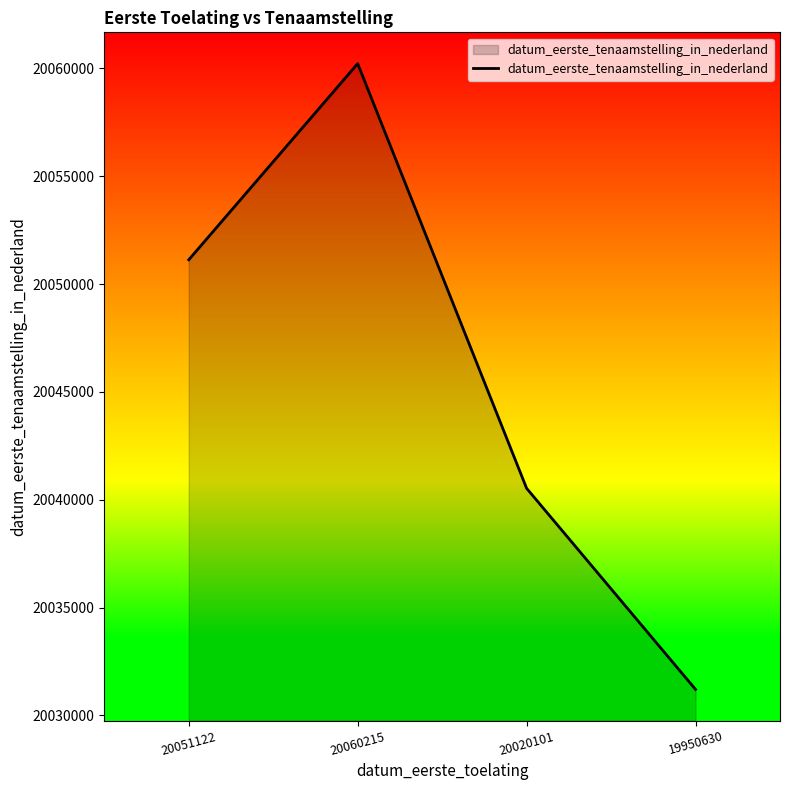

What is the smallest value displayed?

20031210